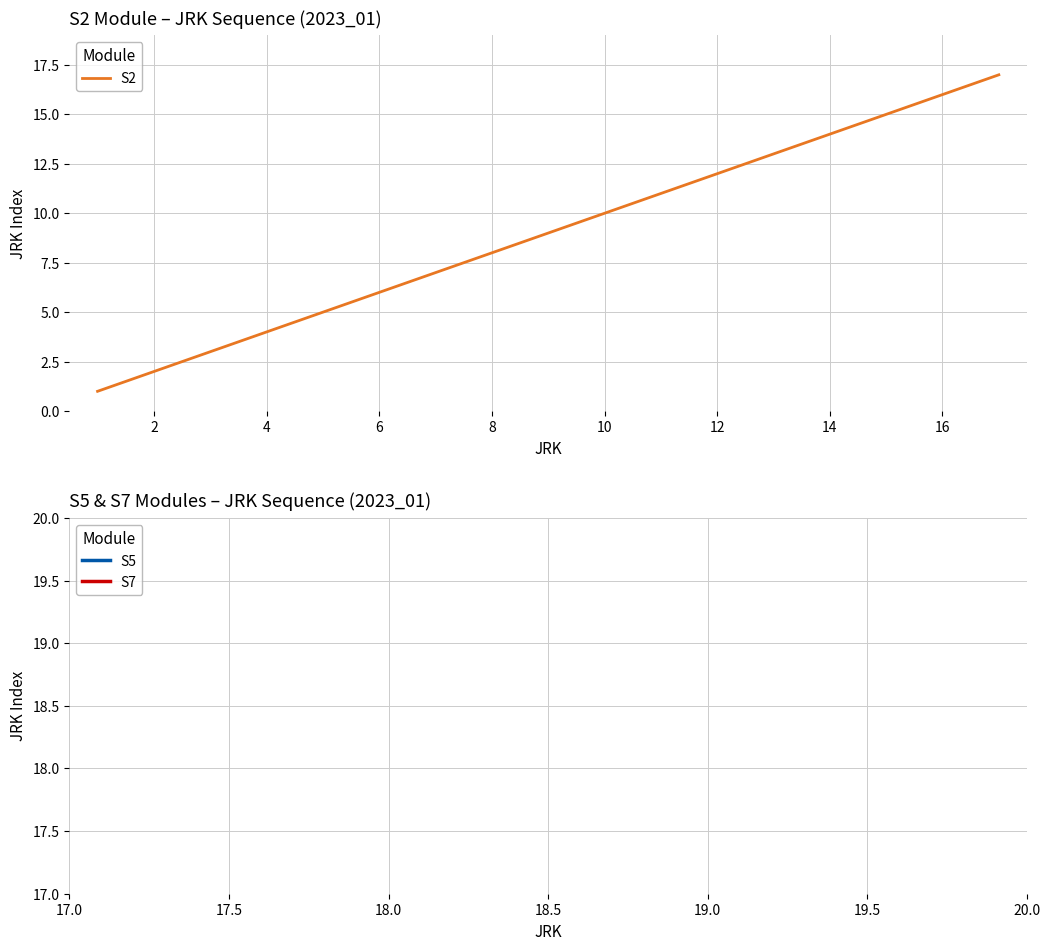

What is the difference between the maximum and minimum values?

16